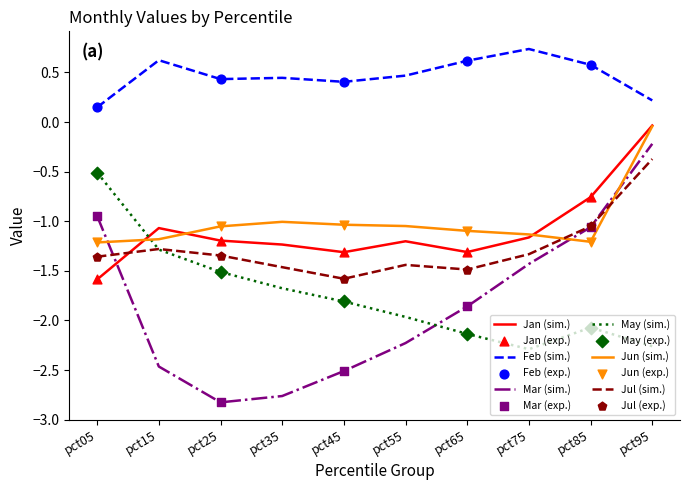

What is the total value across all series at pct45?

-7.8